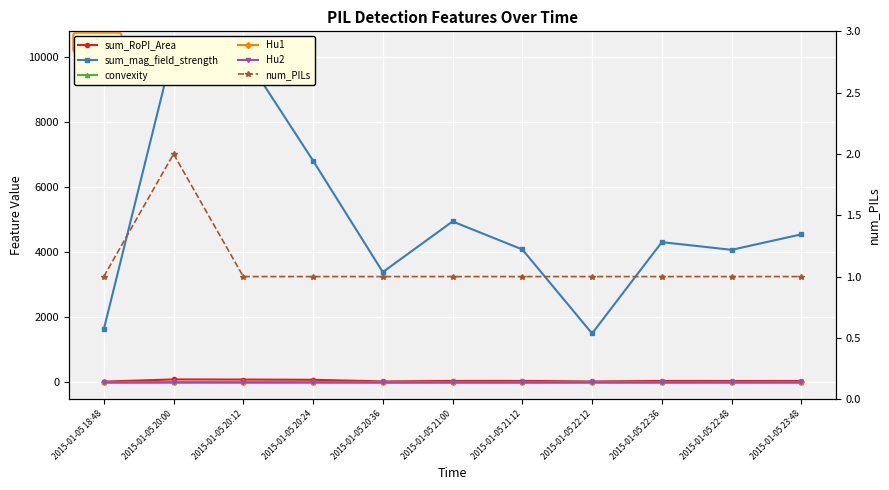

How many values in the sum_RoPI_Area series exceed 46?

5